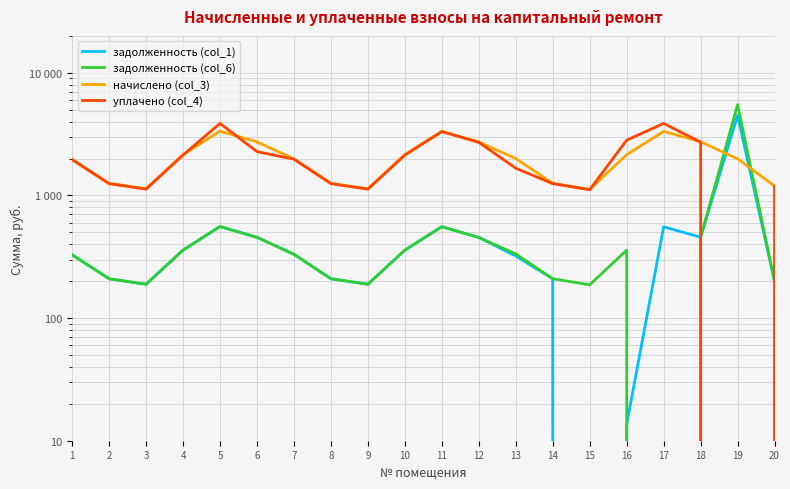

What is the difference between the highest and lowest values at 11?

2780.4